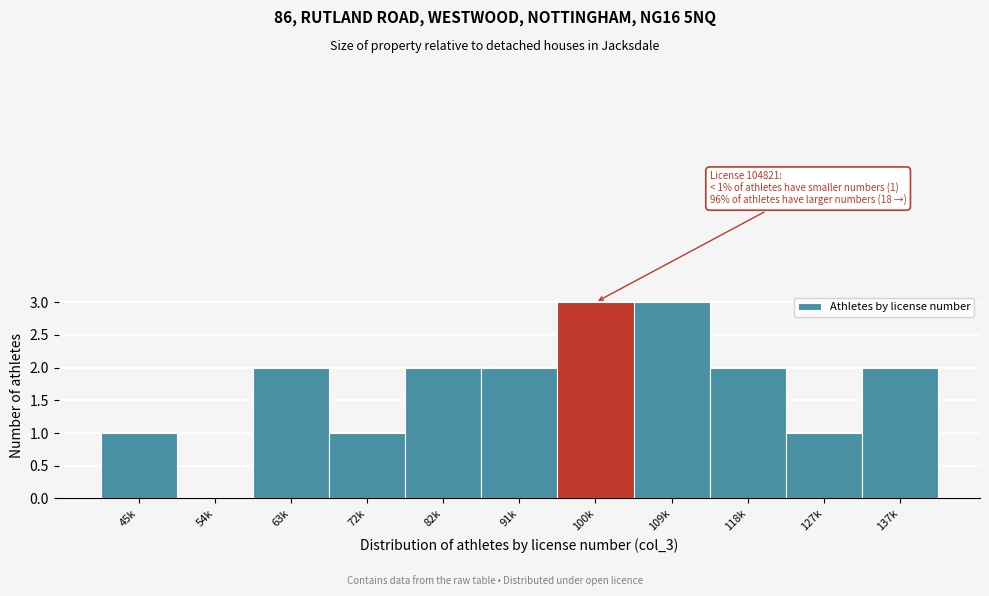

Reading right to left, extract all data points from this chart.

137k=2	127k=1	118k=2	109k=3	100k=3	91k=2	82k=2	72k=1	63k=2	54k=0	45k=1